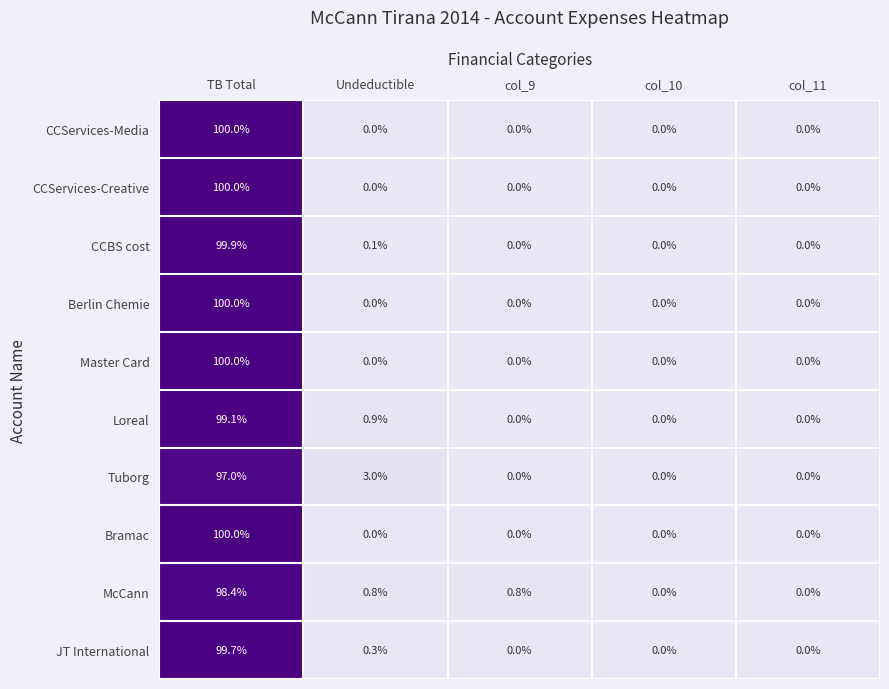

The JT International series shows 0.3 at Undeductible. True or false?

True